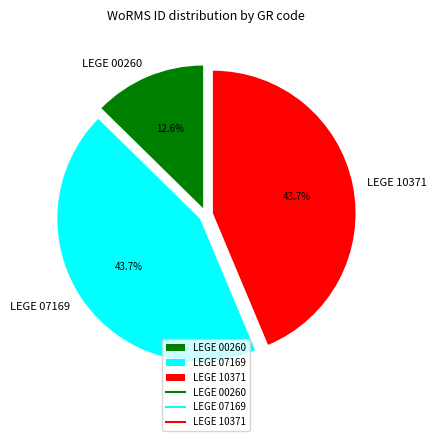

Between LEGE 00260 and LEGE 10371, which is larger?

LEGE 10371